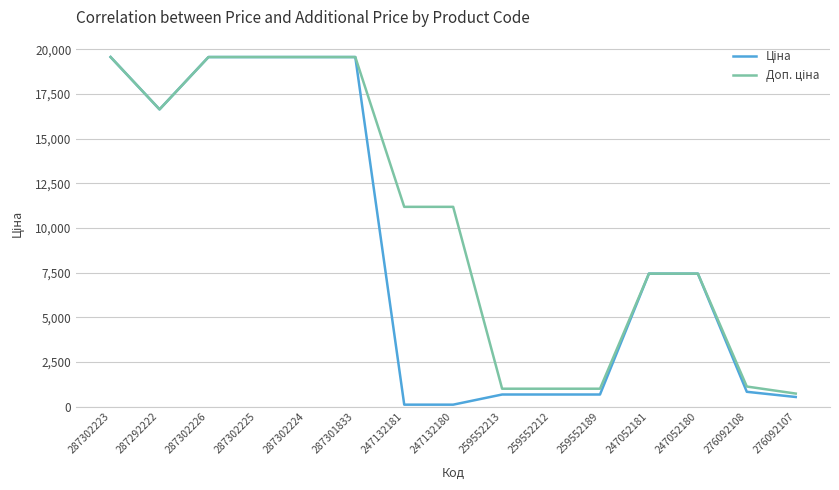

What is the total value across all series at 287302224?

39129.8